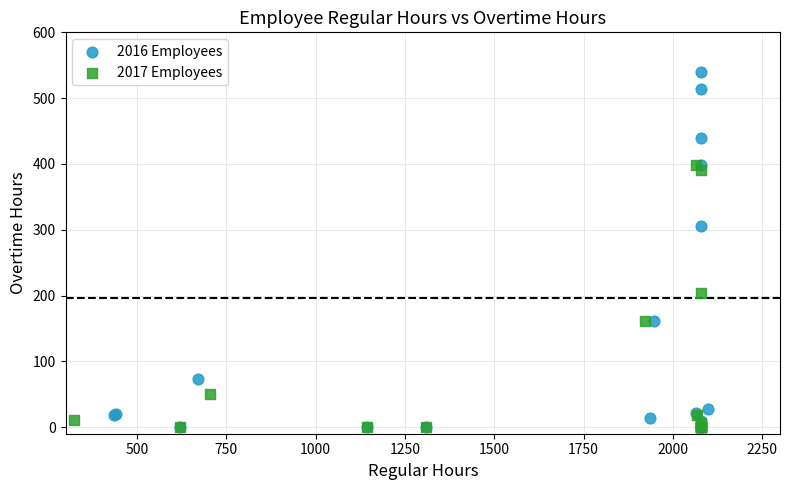

Which series contains the highest Y value?

2016 Employees